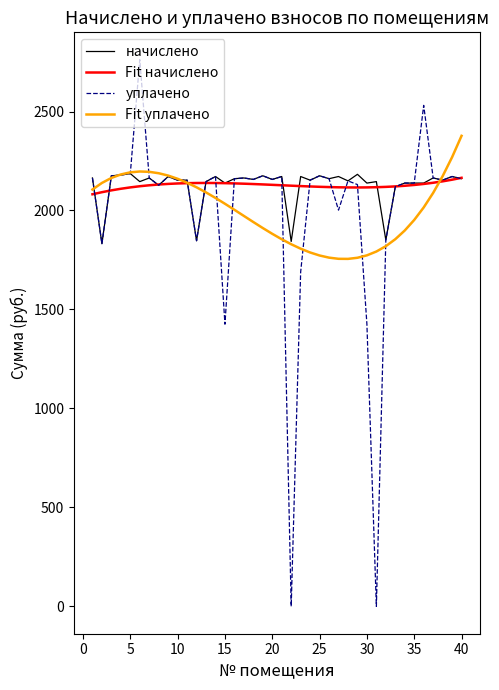

What are all the series names shown in the legend?

начислено, Fit начислено, уплачено, Fit уплачено